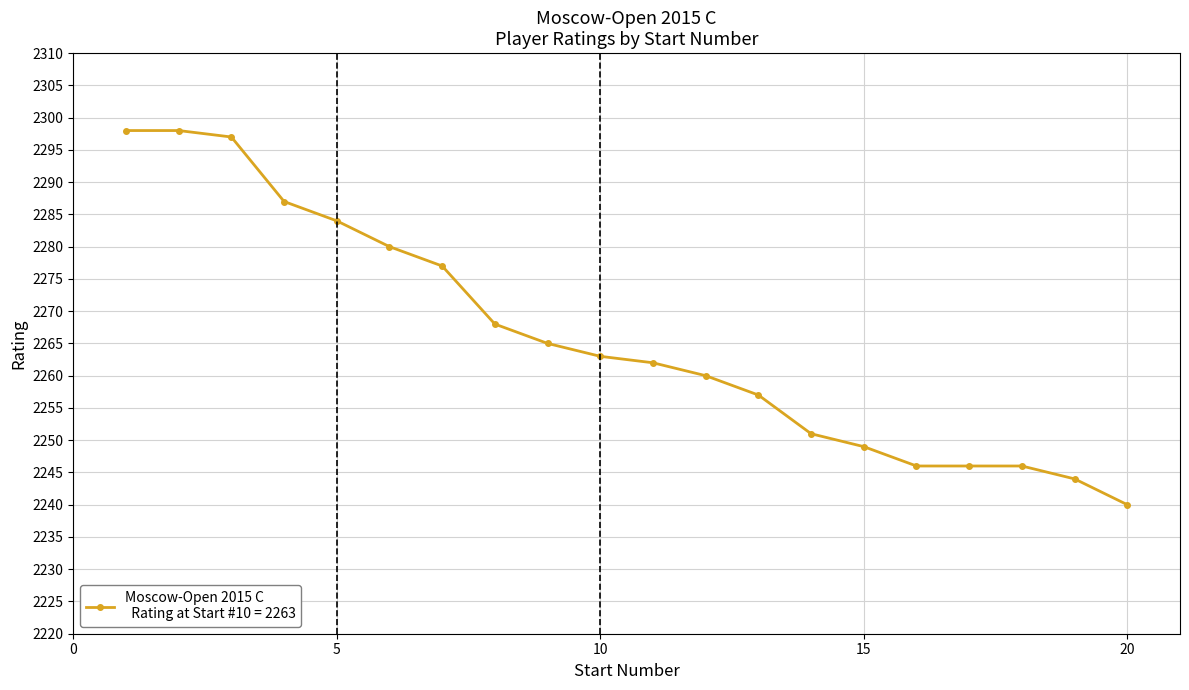

Count the number of categories in the chart.

20